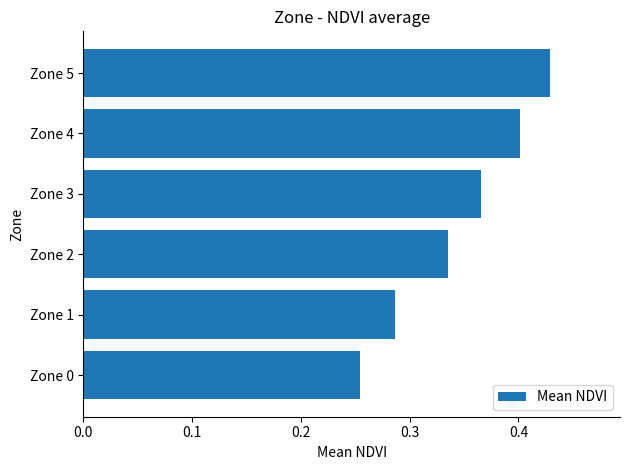

True or false: the data shows 0.4 at Zone 4.

True